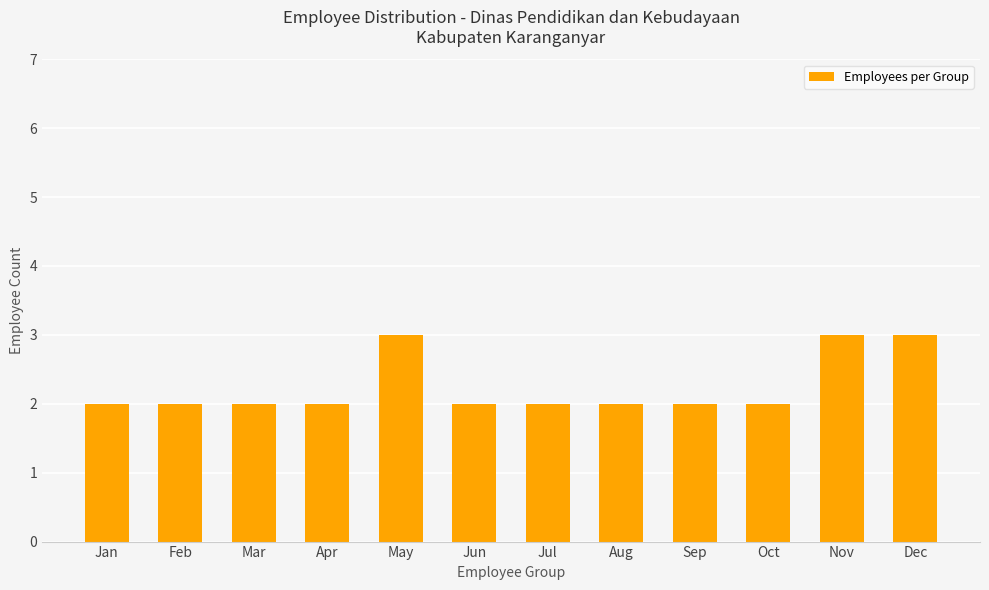

What is the maximum value shown in the chart?

3